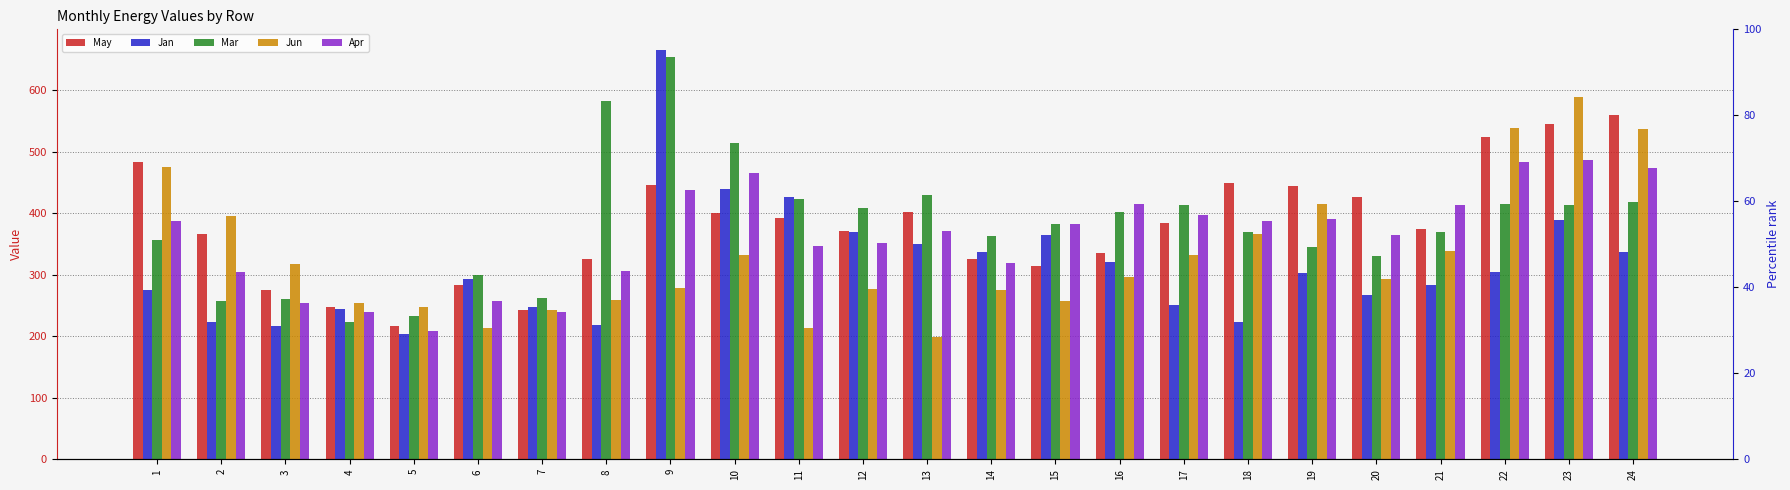

At which label does Mar first exceed 383?

8